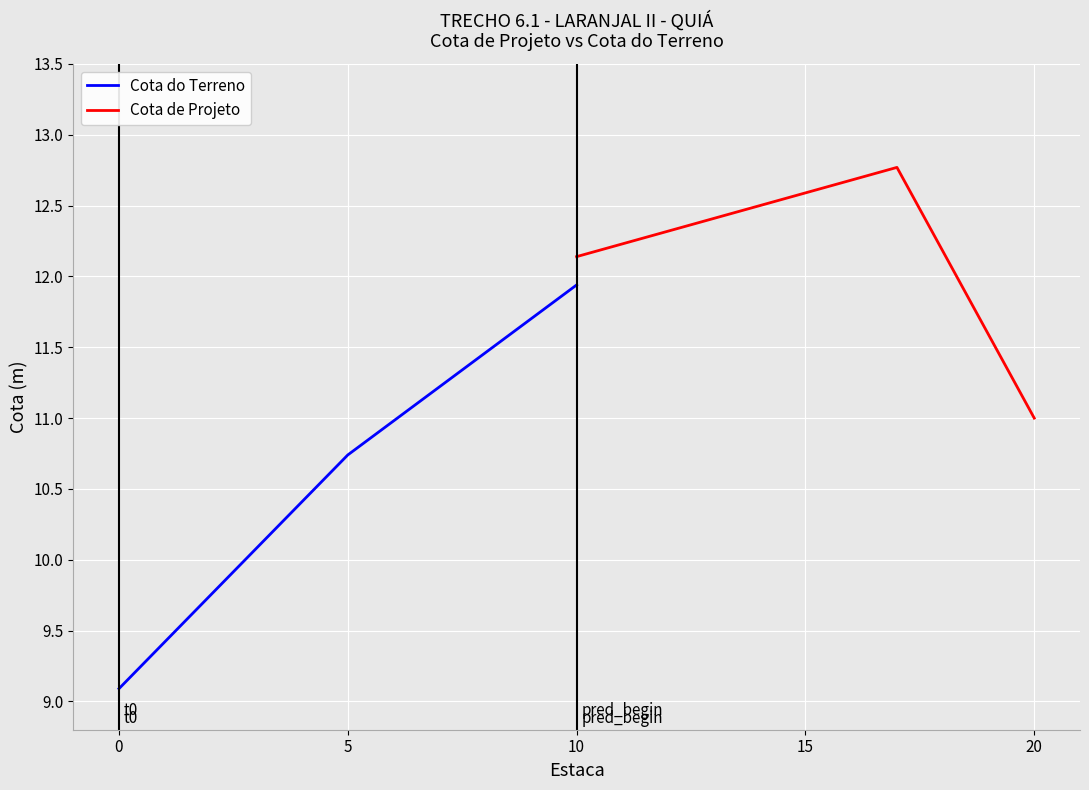

How many categories are shown in the chart?

11